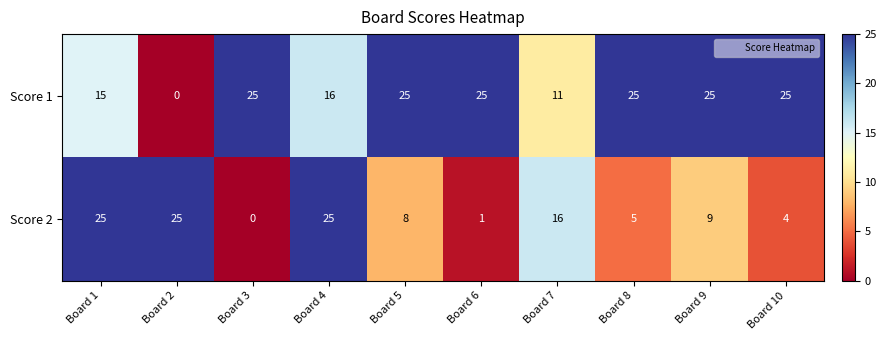

What is the sum of the Score 2 values at Board 5 and Board 2?

33